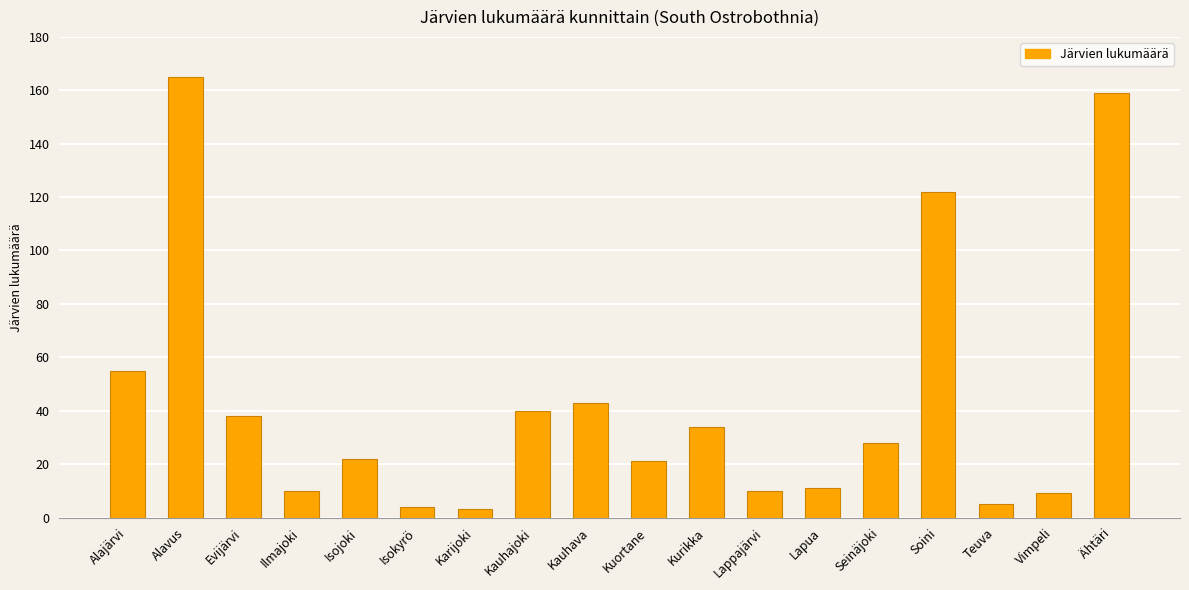

Approximately how many times larger is the value at Ähtäri compared to Kauhajoki?

4.0